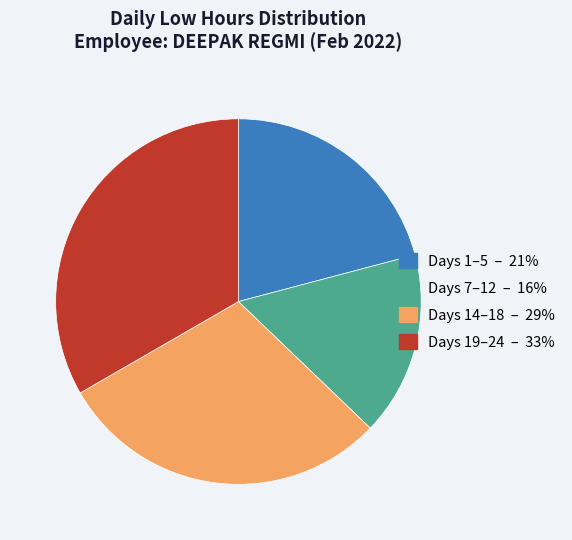

Does any single category account for the majority?

No